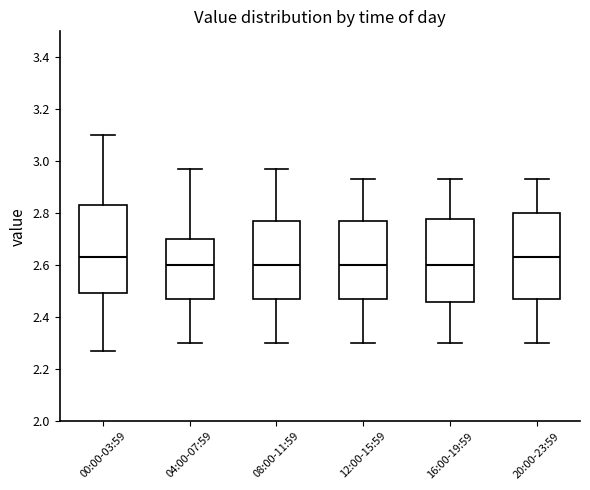

Reading left to right, transcribe this box plot: for each box, give where its median line is, the range the box spans, and where its two whiskers end, as read against the y-axis. The values are not printed on the chart, so give them approximately, as read against the axis.

00:00-03:59: median 2.64, box 2.50 to 2.84, whiskers 2.28 to 3.10
04:00-07:59: median 2.60, box 2.48 to 2.70, whiskers 2.30 to 2.98
08:00-11:59: median 2.60, box 2.48 to 2.78, whiskers 2.30 to 2.98
12:00-15:59: median 2.60, box 2.48 to 2.78, whiskers 2.30 to 2.94
16:00-19:59: median 2.60, box 2.46 to 2.78, whiskers 2.30 to 2.94
20:00-23:59: median 2.64, box 2.48 to 2.80, whiskers 2.30 to 2.94